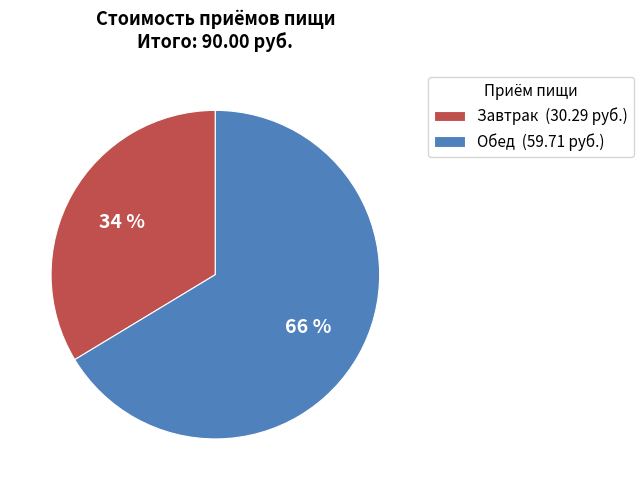

What is the majority slice?

Обед